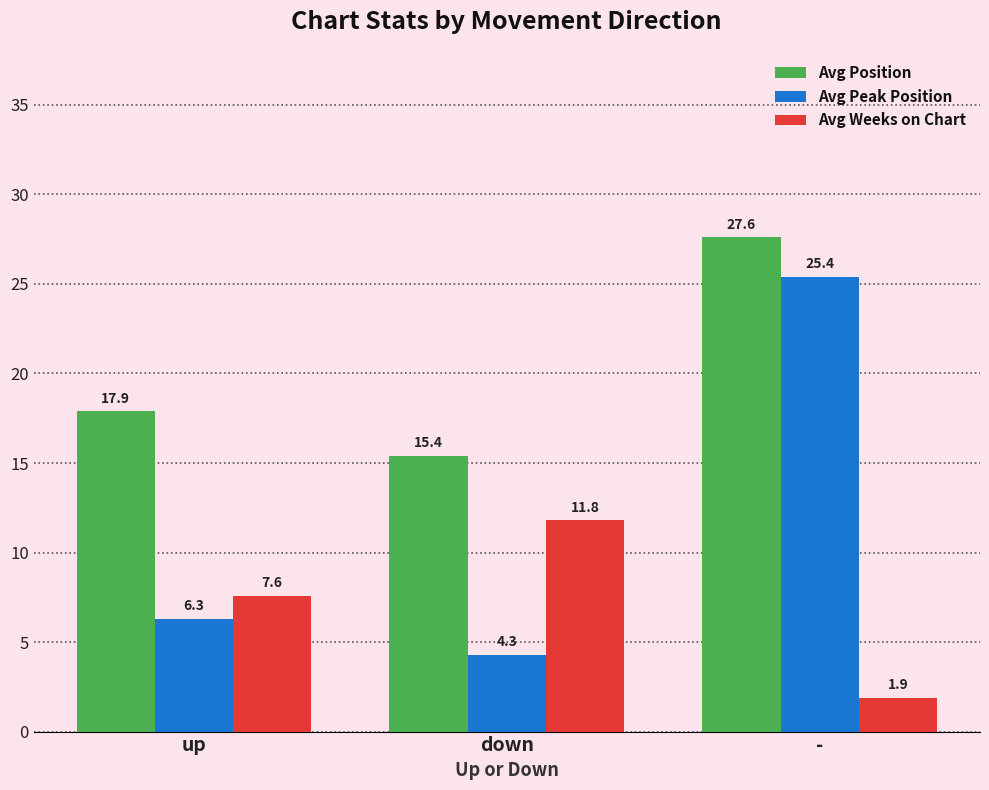

Is it true that Avg Weeks on Chart equals 4.0 at down?

False